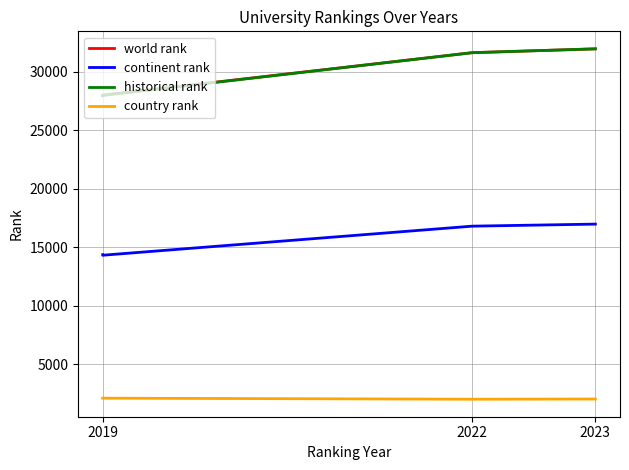

What is the difference between the highest and lowest values at 2023?

29912.0